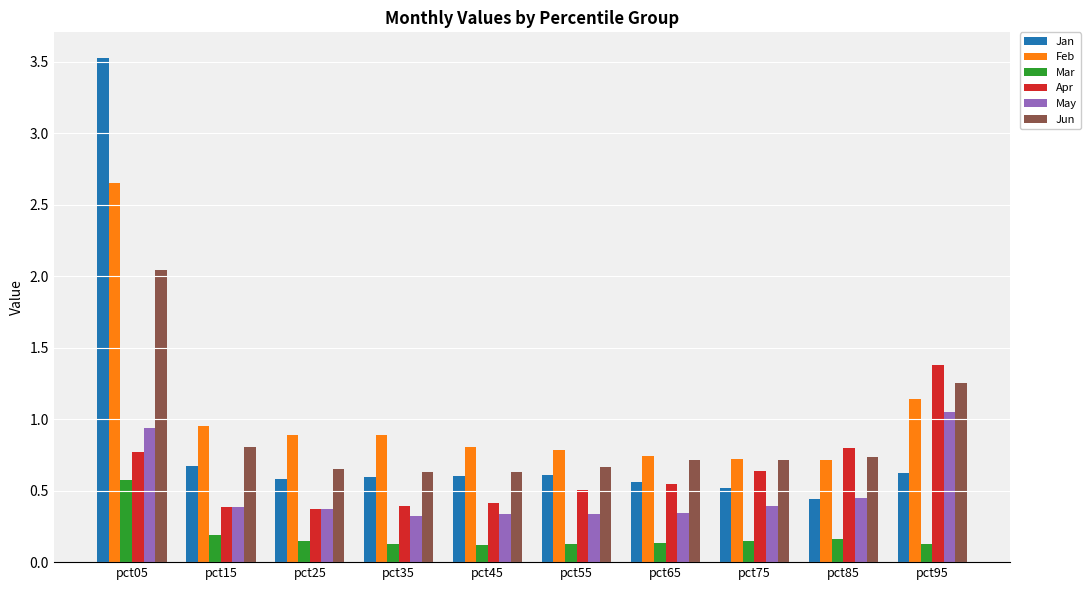

At which category does the chart reach its peak across all series?

pct05